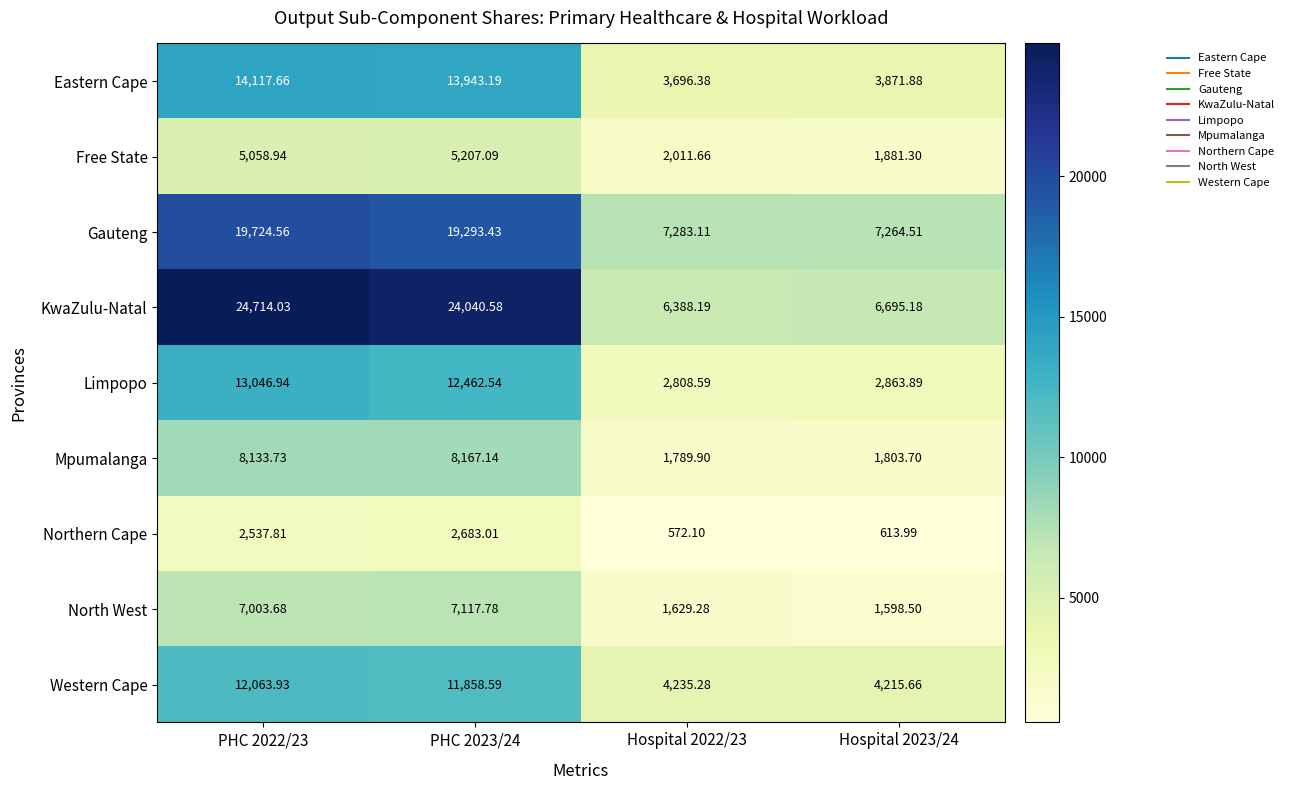

What is the total value across all series at PHC 2022/23?

106401.3